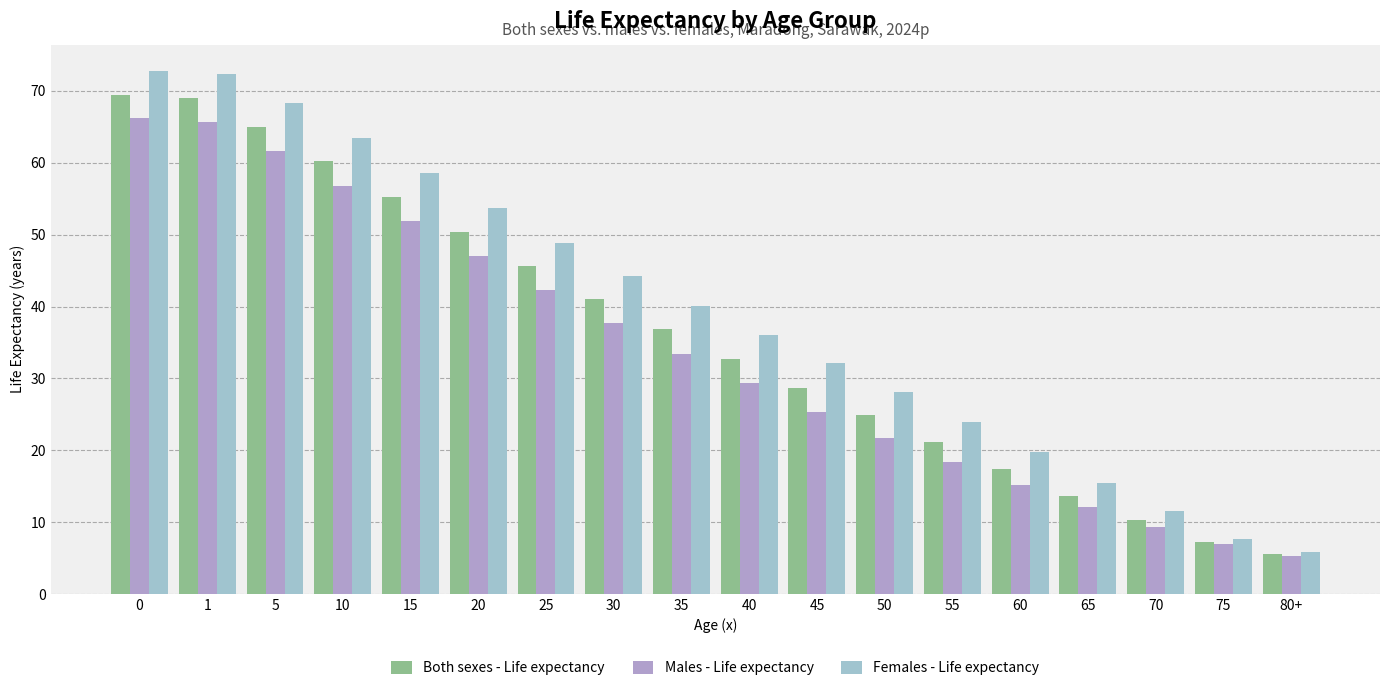

At which label does Males - Life expectancy reach its minimum?

80+